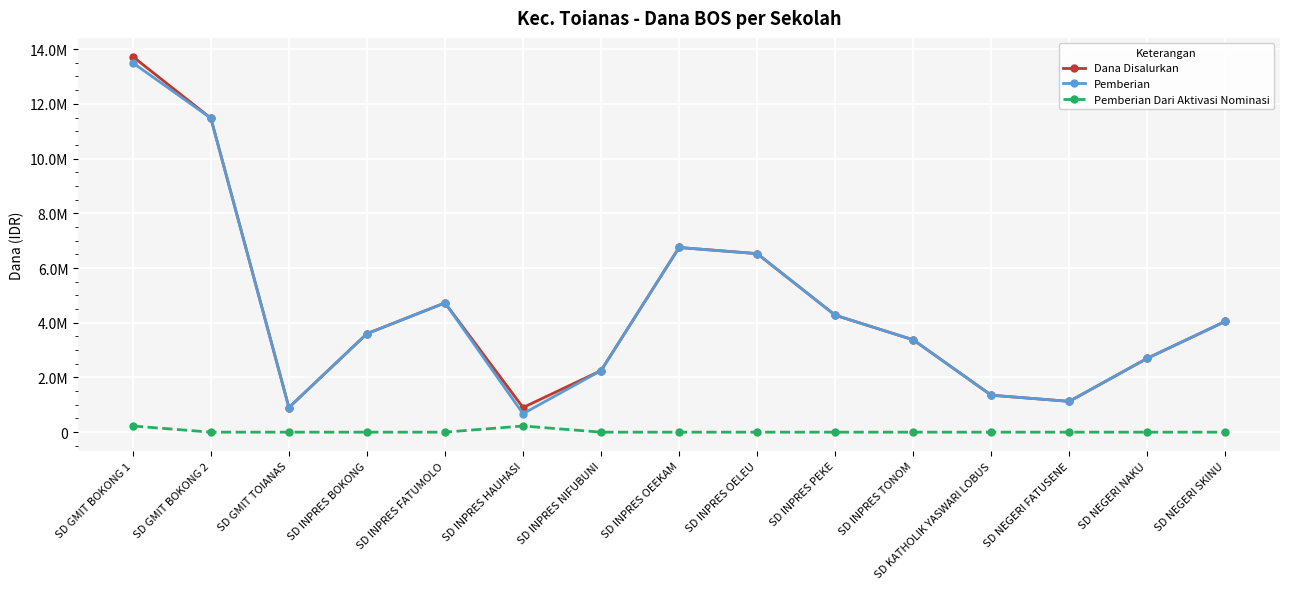

Reading left to right, list all the values displayed in this chart.

Dana Disalurkan: 13725000	11475000	900000	3600000	4725000	900000	2250000	6750000	6525000	4275000	3375000	1350000	1125000	2700000	4050000
Pemberian: 13500000	11475000	900000	3600000	4725000	675000	2250000	6750000	6525000	4275000	3375000	1350000	1125000	2700000	4050000
Pemberian Dari Aktivasi Nominasi: 225000	0	0	0	0	225000	0	0	0	0	0	0	0	0	0